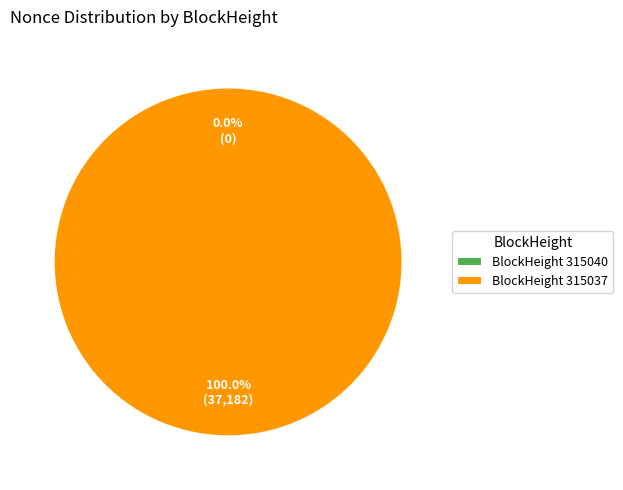

Which category accounts for the majority?

BlockHeight 315037